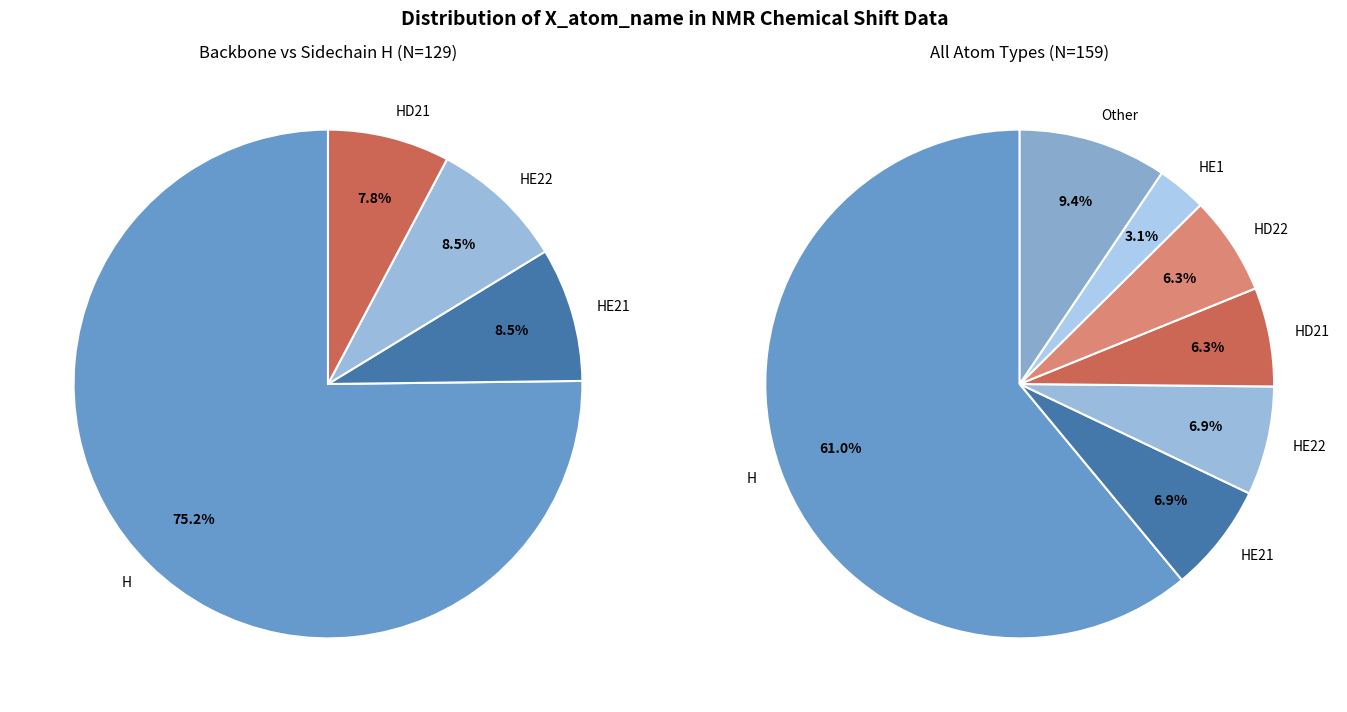

To the nearest percent, what portion does HD21 represent?

6%